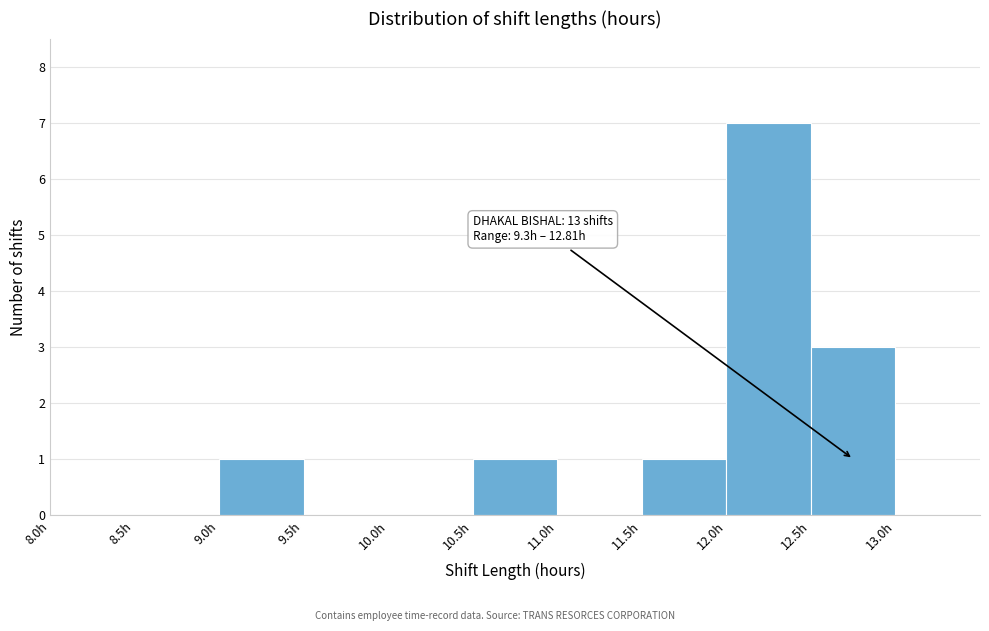

Over which range of the x-axis is the bar tallest?

12.0 to 12.5